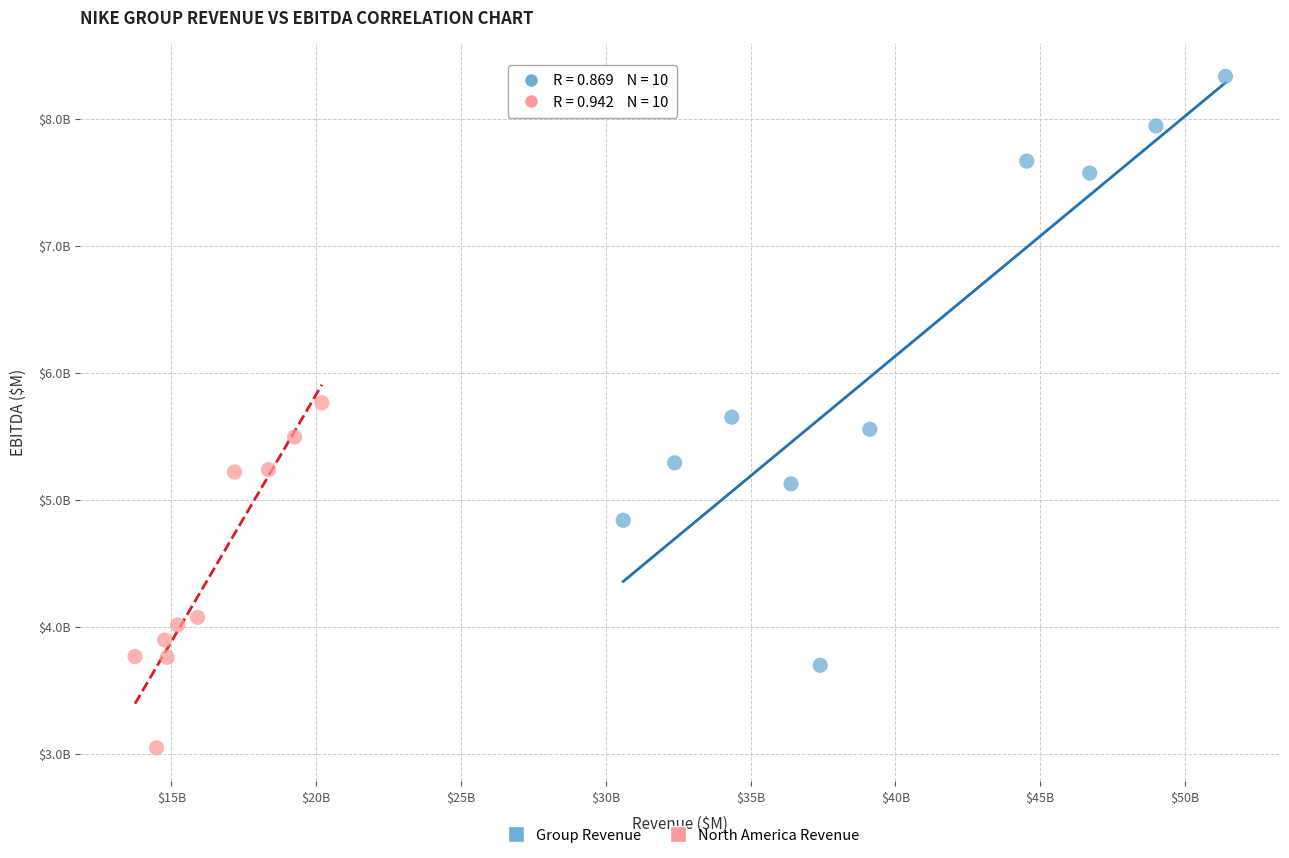

What are all the series names shown in the legend?

Group Revenue, North America Revenue